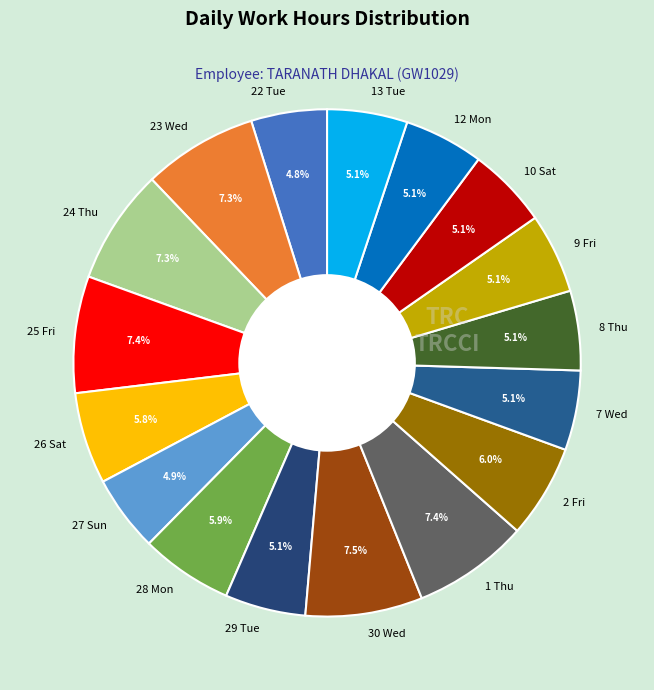

Approximately how many times larger is the value at 24 Thu compared to 10 Sat?

1.4